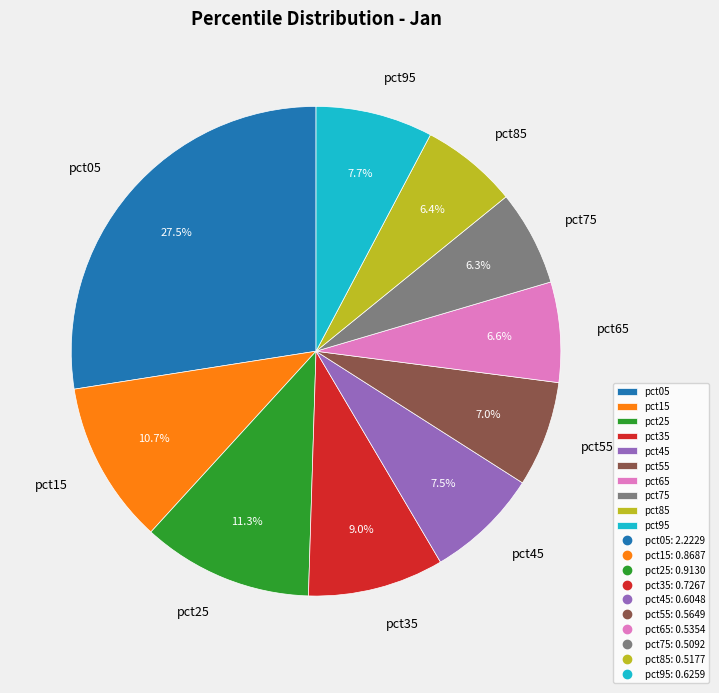

Count the number of slices in the pie.

10